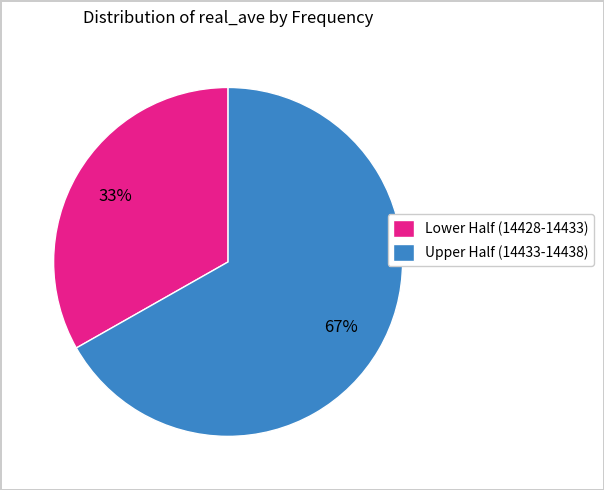

Which slice is the largest?

Upper Half (14433-14438)